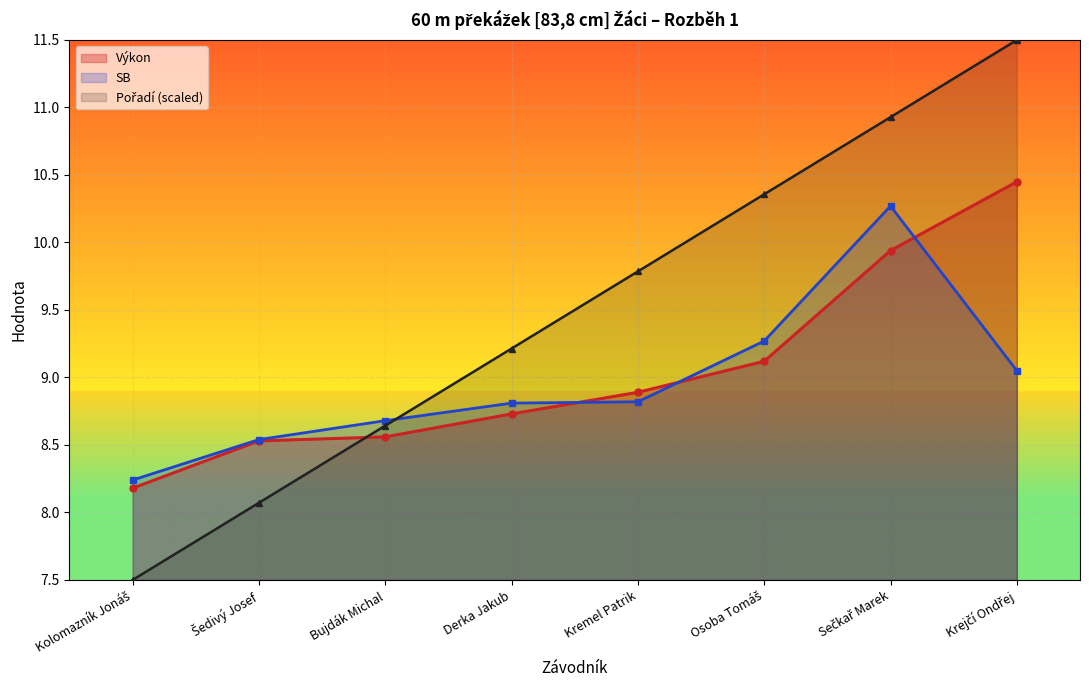

What is the difference between the maximum and minimum values in the Výkon series?

2.3